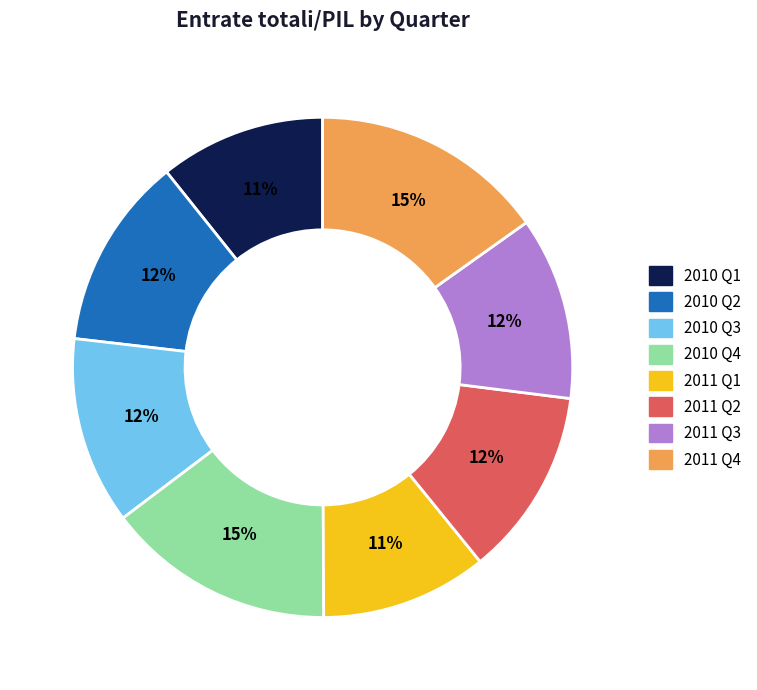

How many slices are in this pie chart?

8